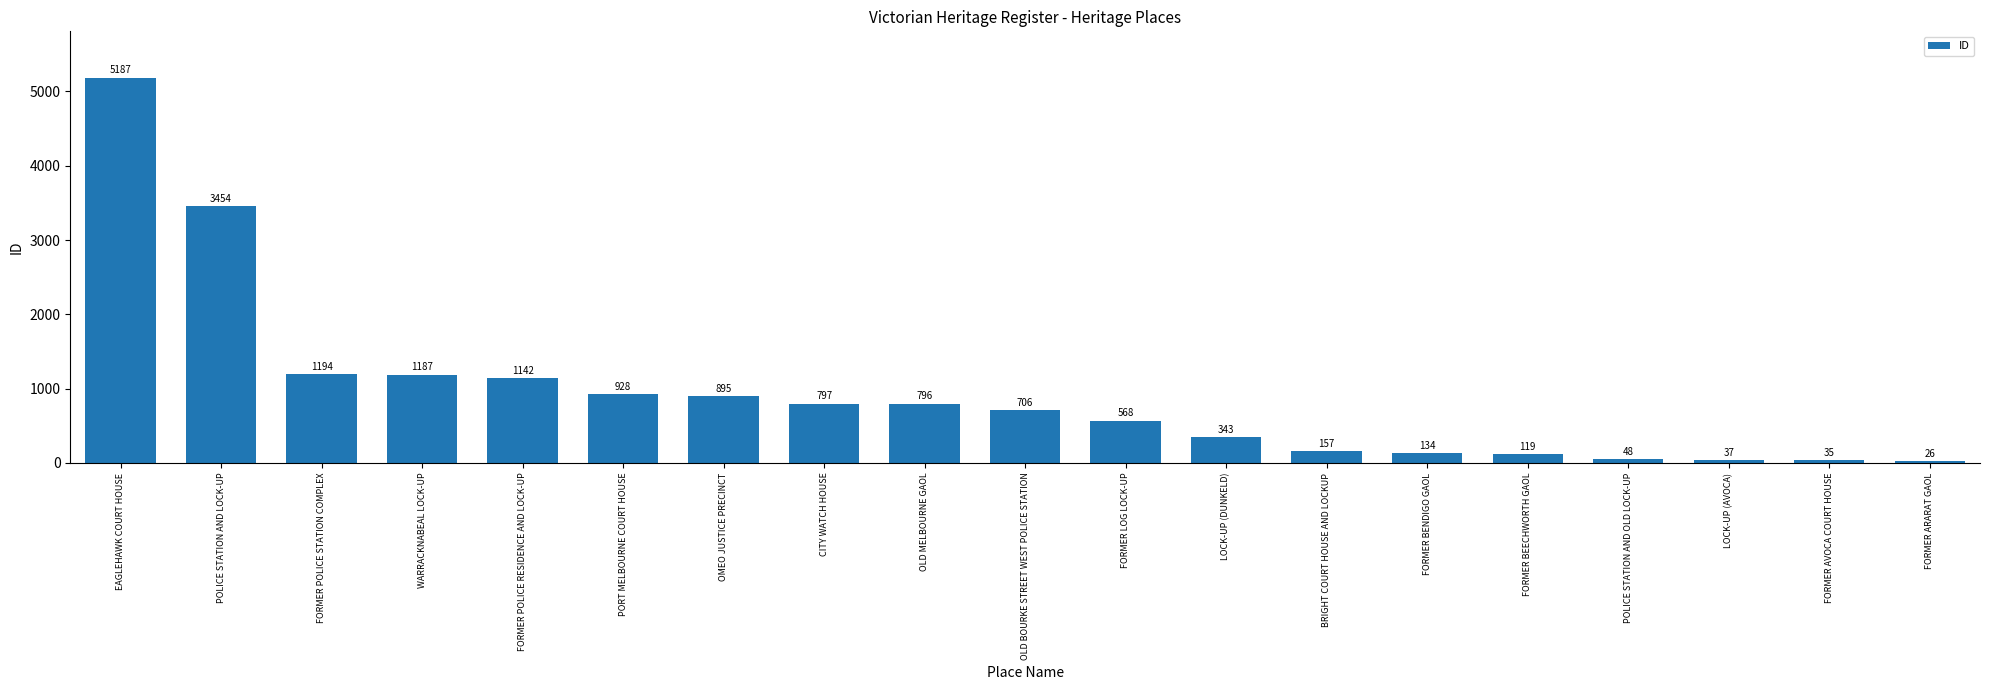

What is the difference between the maximum and minimum values?

5161